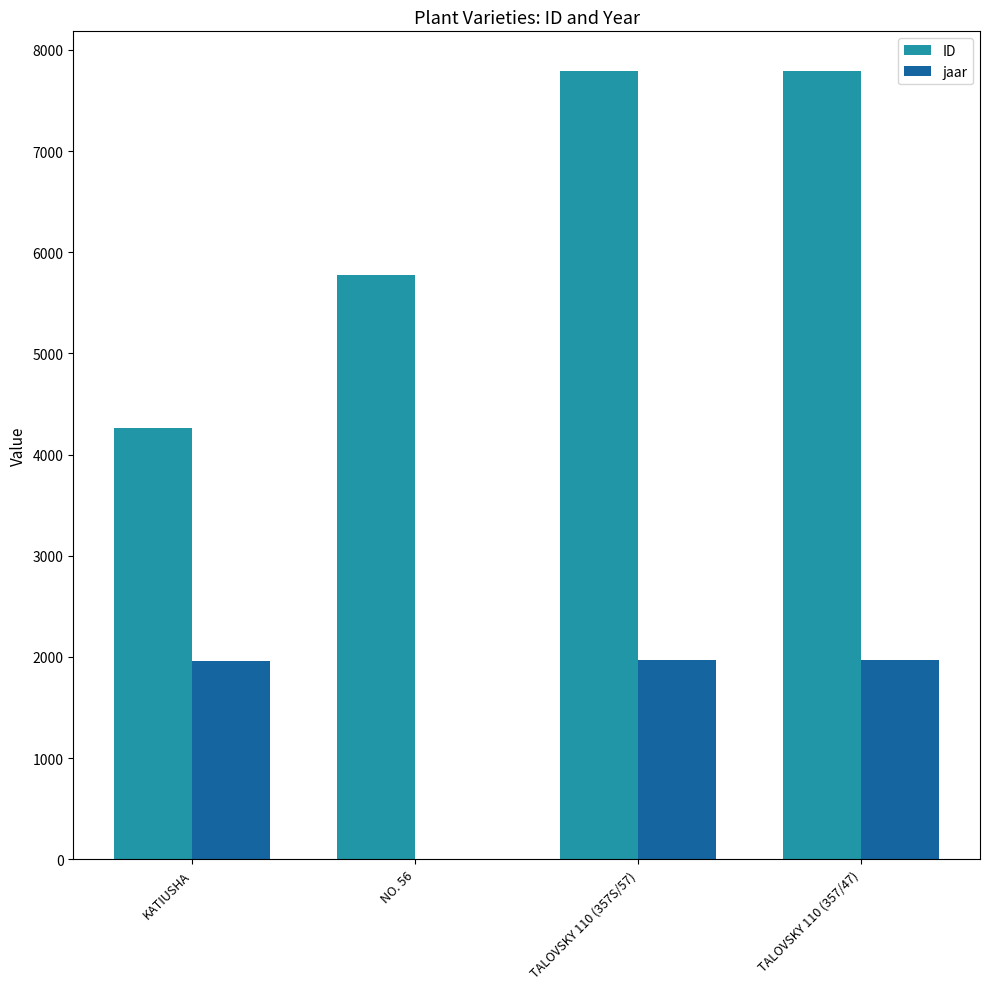

True or false: ID has a value of 5777 at NO. 56.

True